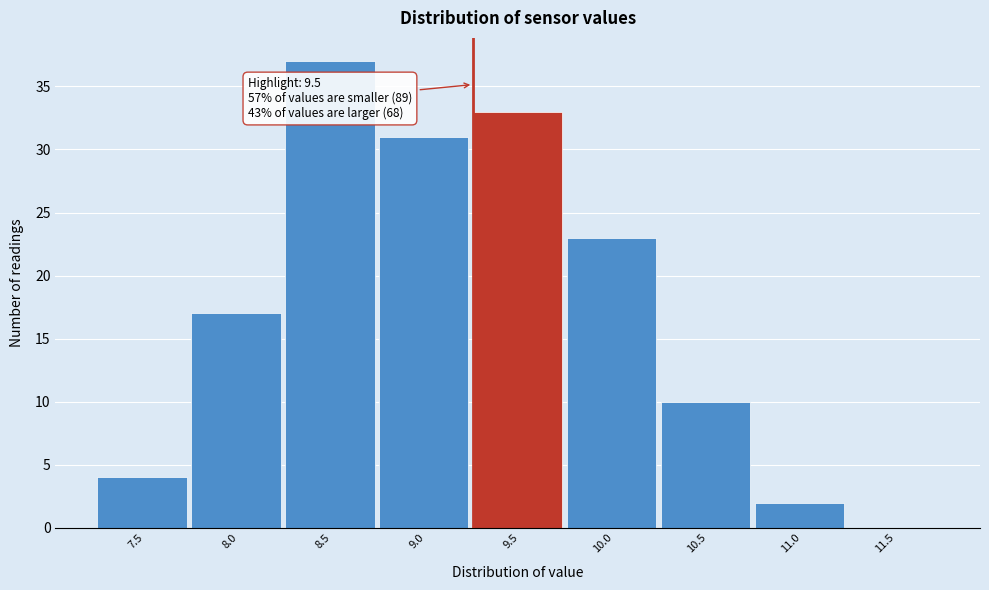

Reading left to right, list all the values displayed in this chart.

7.5=4	8.0=17	8.5=37	9.0=31	9.5=33	10.0=23	10.5=10	11.0=2	11.5=0